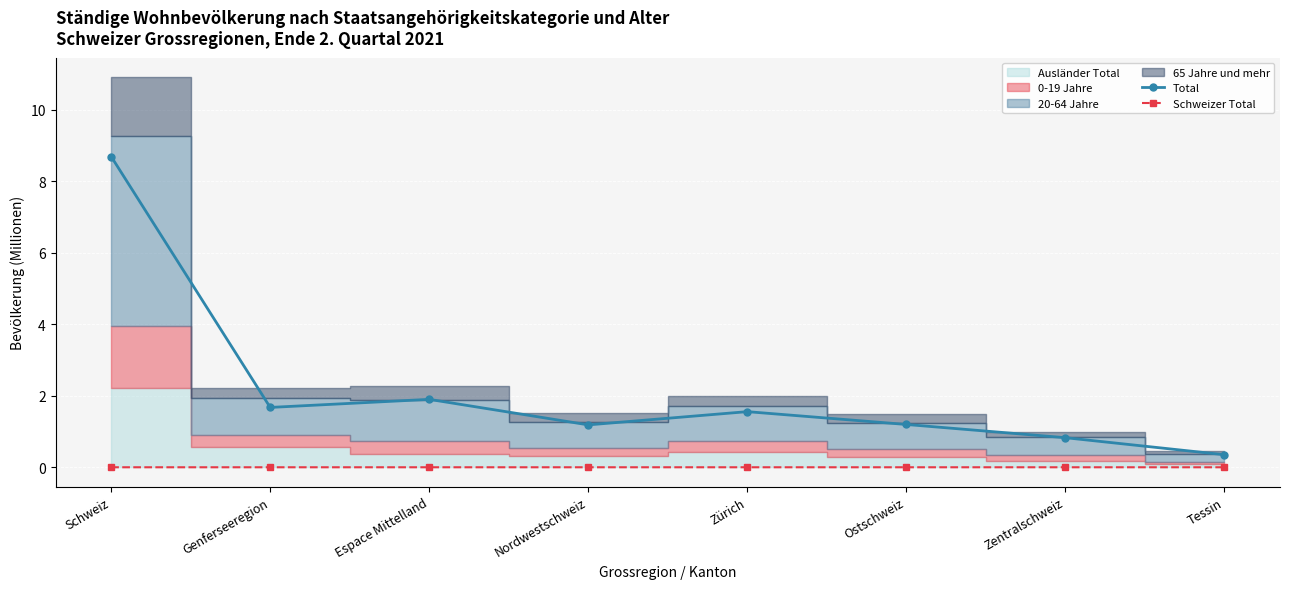

At which category does Schweizer Total reach its first local valley?

Genferseeregion